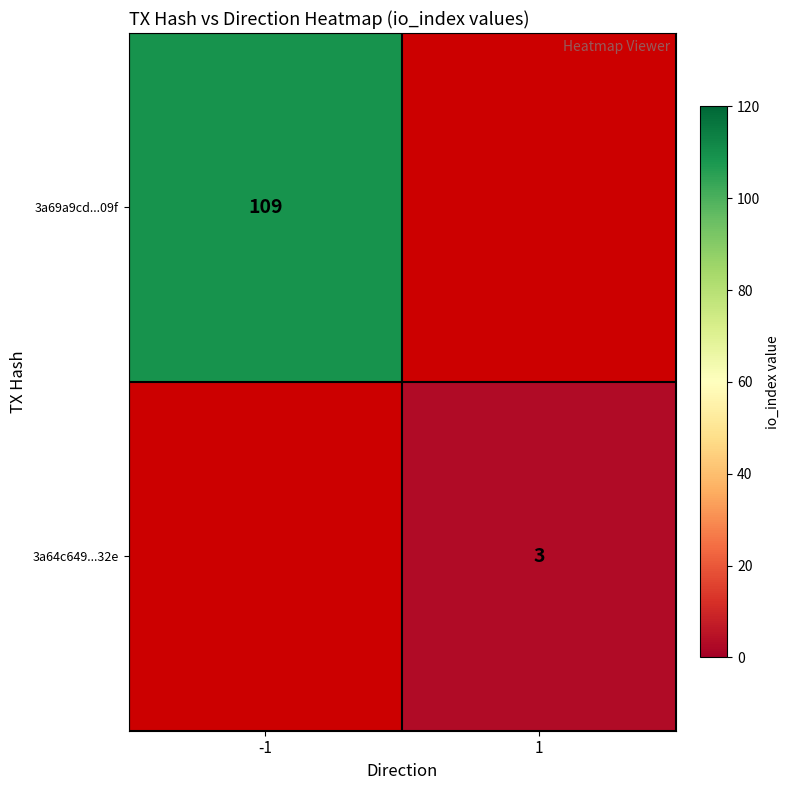

Is it true that 3a69a9cd...09f equals 109 at -1?

True